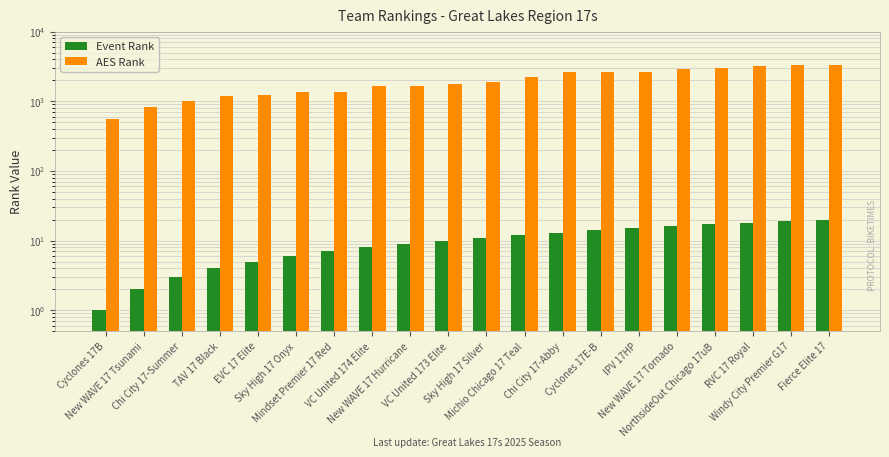

True or false: AES Rank has a value of 3186 at RVC 17 Royal.

True